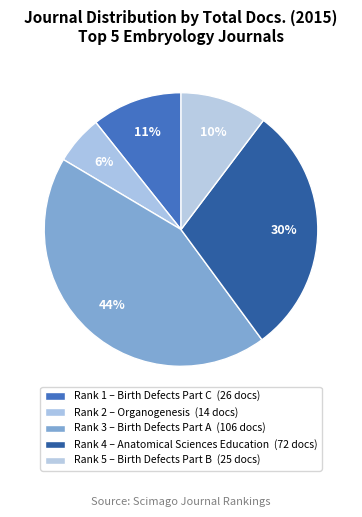

Rank the categories by value from lowest to highest.

2, 5, 1, 4, 3